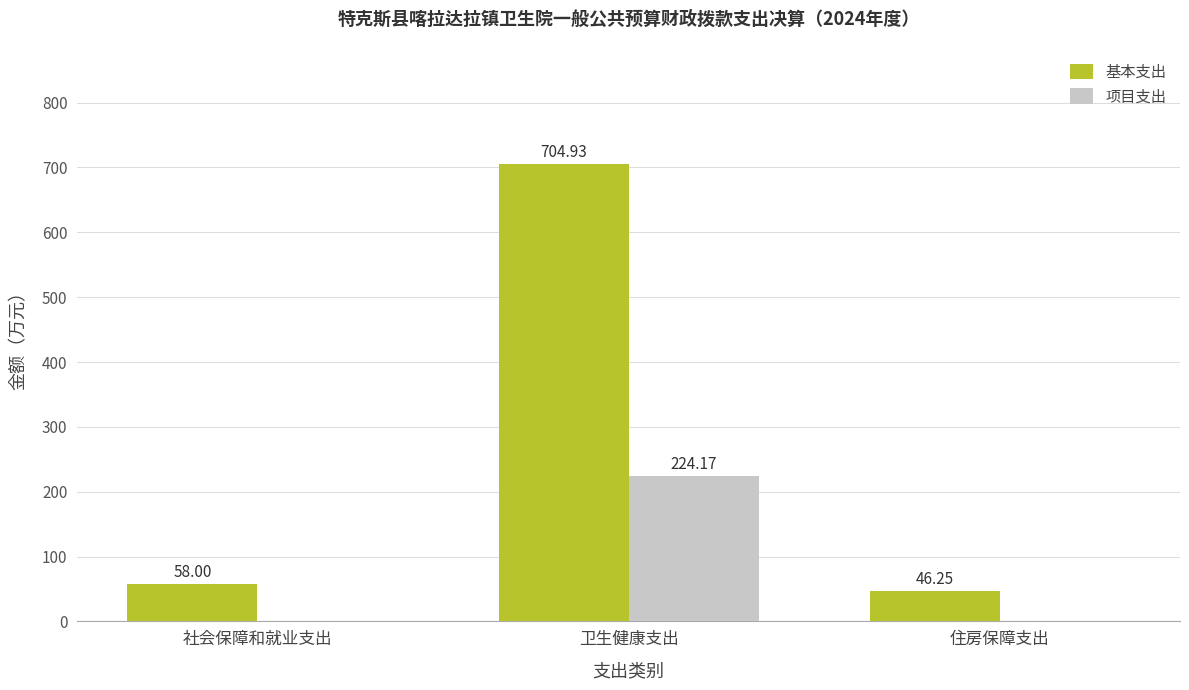

Between 社会保障和就业支出 and 卫生健康支出, which series saw the biggest shift?

基本支出